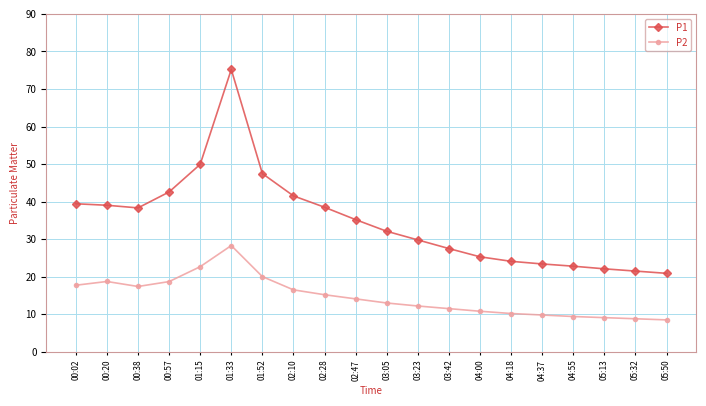

Which series has the largest range (max minus min)?

P1